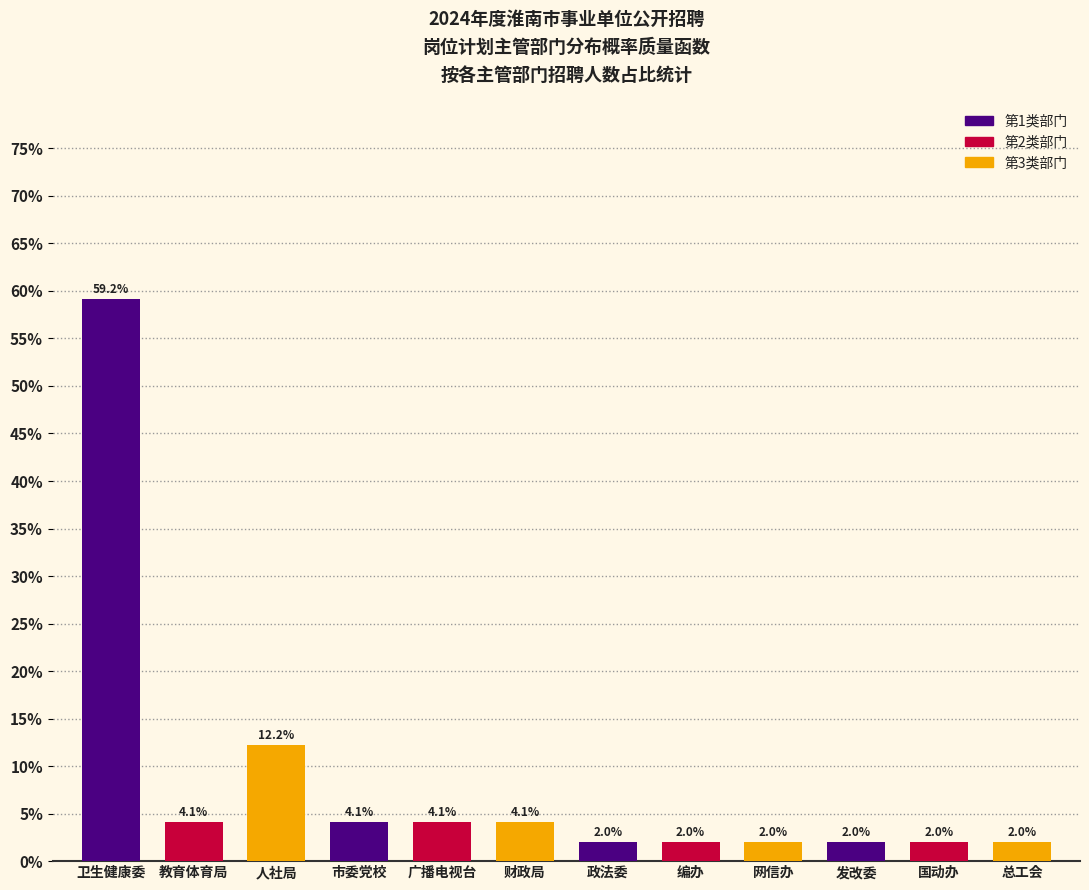

Reading left to right, extract all data points from this chart.

卫生健康委=59.2	教育体育局=4.1	人社局=12.2	市委党校=4.1	广播电视台=4.1	财政局=4.1	政法委=2.0	编办=2.0	网信办=2.0	发改委=2.0	国动办=2.0	总工会=2.0